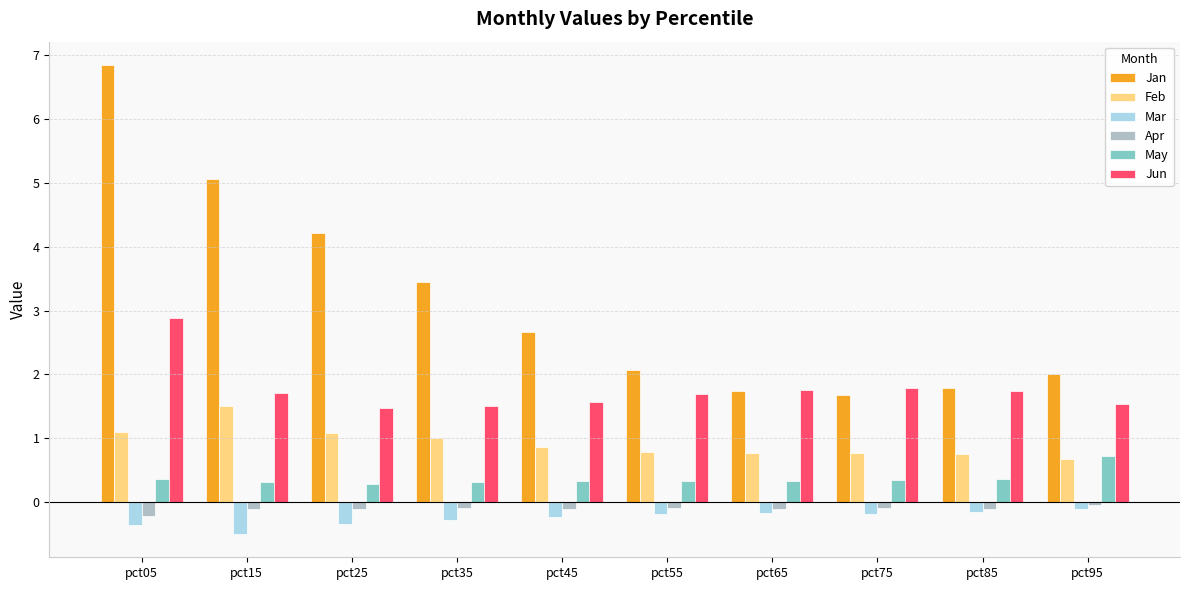

At which category is the sum across all series the highest?

pct05